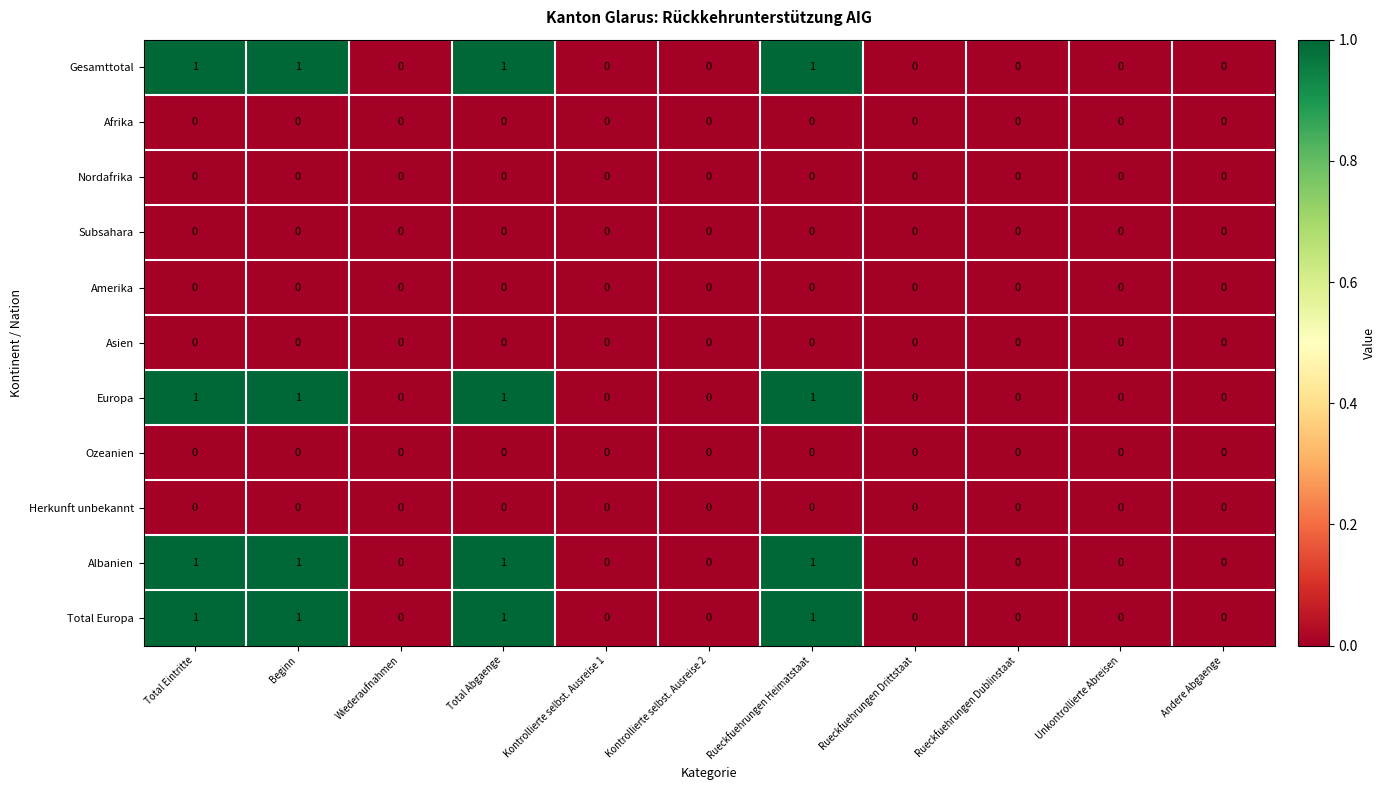

What is the total value across all series at Total Abgaenge?

4